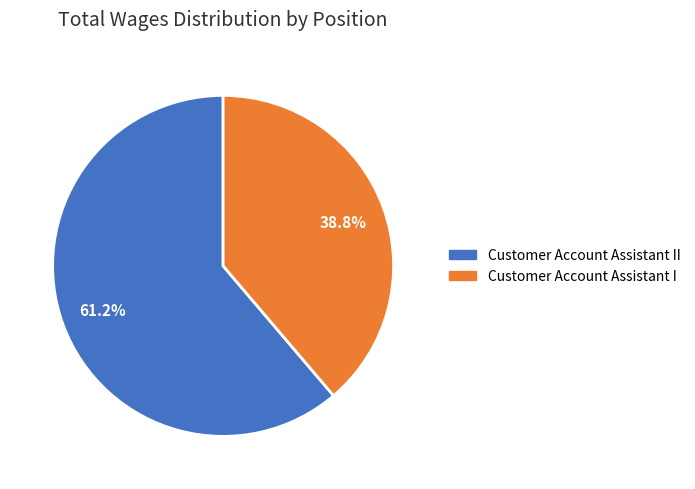

To the nearest percent, what is the difference between the largest and smallest slice percentages?

22%